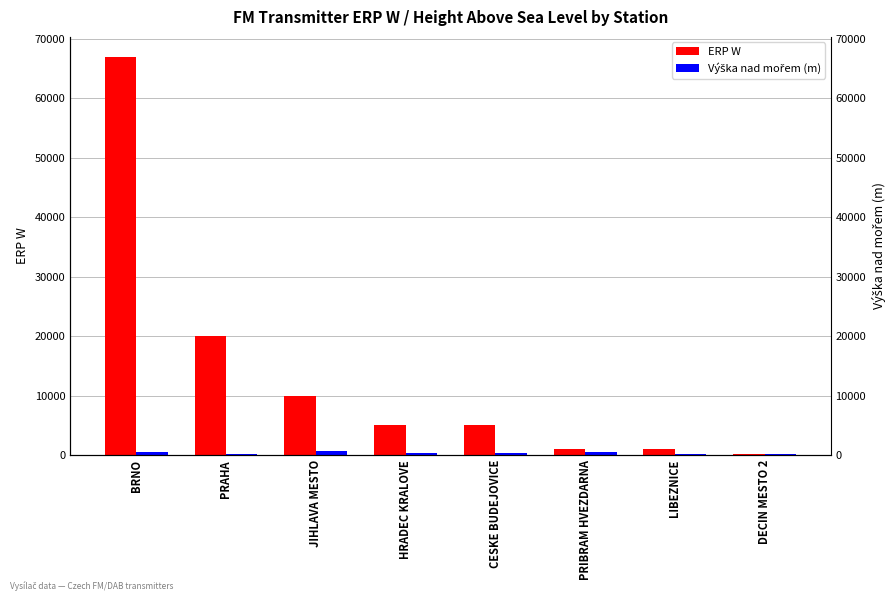

Rank the series by their average value, from highest to lowest.

ERP W, Výška nad mořem (m)